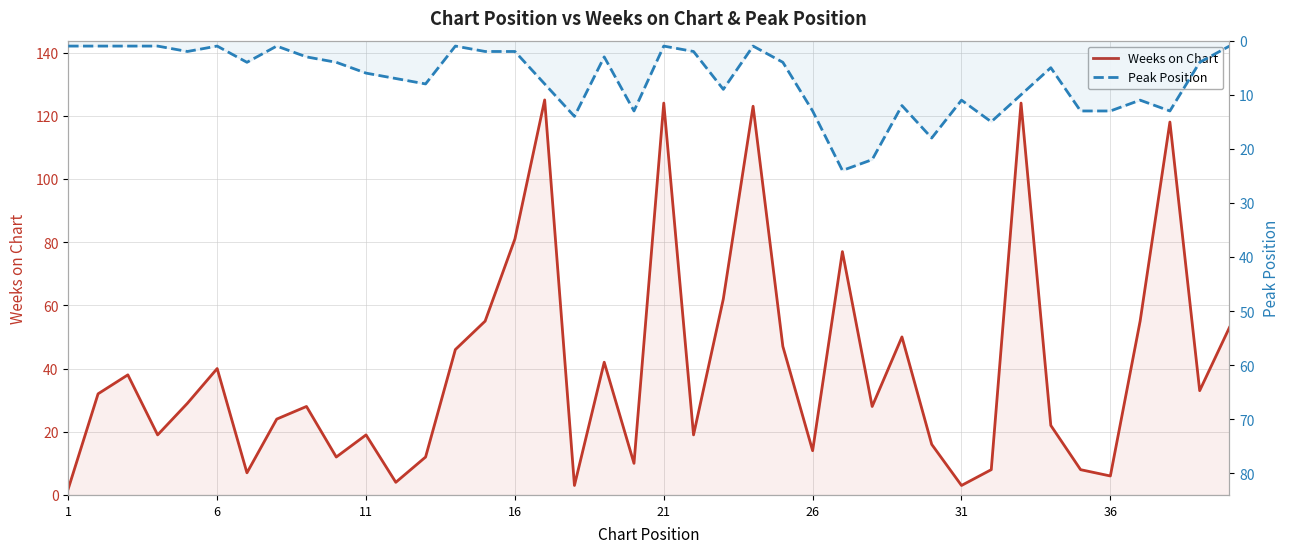

After their last crossing, which series has the higher values: Weeks on Chart or Peak Position?

Weeks on Chart